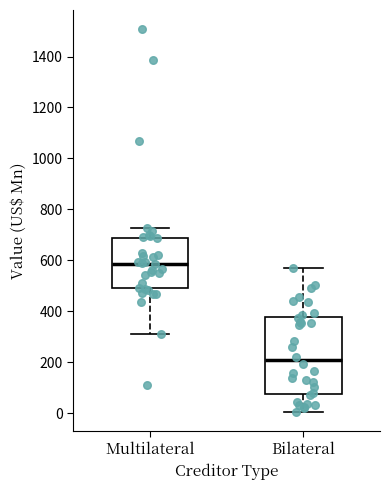

Reading left to right, read every box against the y-axis: the position of its median line, the range the box covers, and the ends of its whiskers. The values are not printed on the chart, so give them approximately, as read against the axis.

Multilateral: median 580, box 480 to 680, whiskers 320 to 720
Bilateral: median 200, box 80 to 380, whiskers 0 to 580